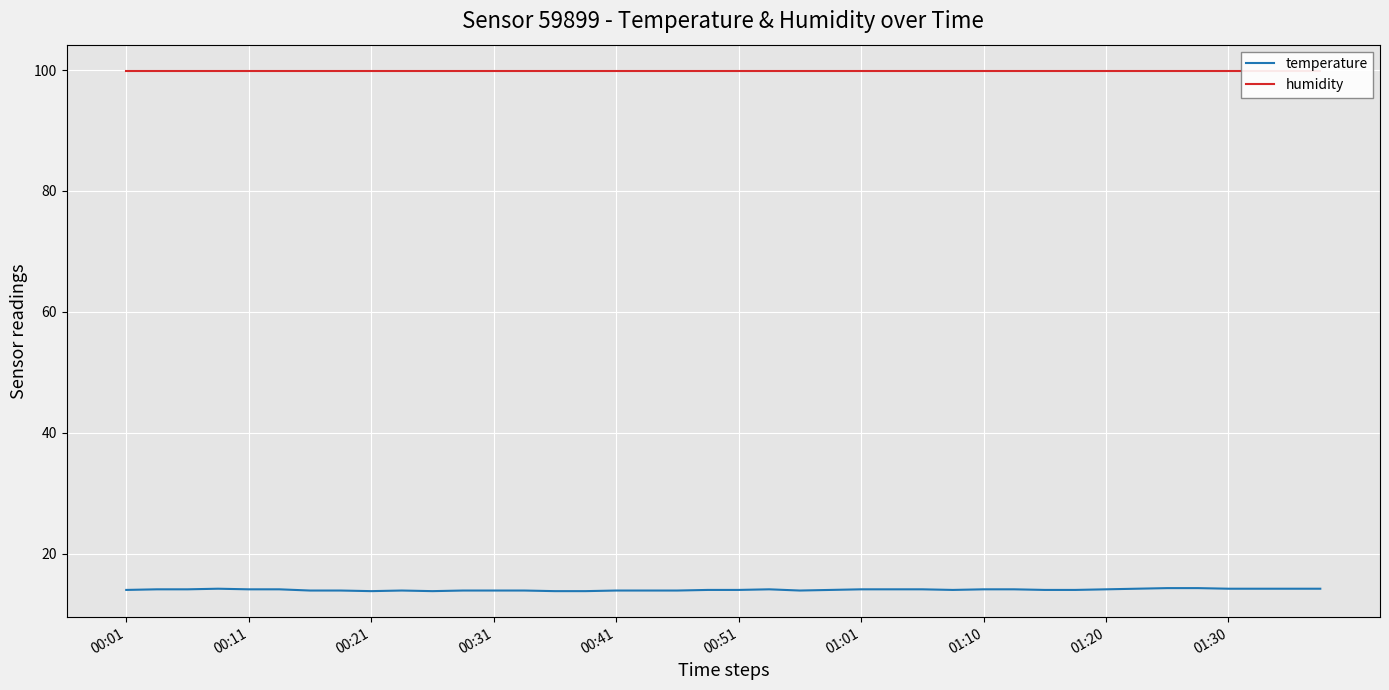

Rank the series at 25 from highest to lowest value.

humidity, temperature